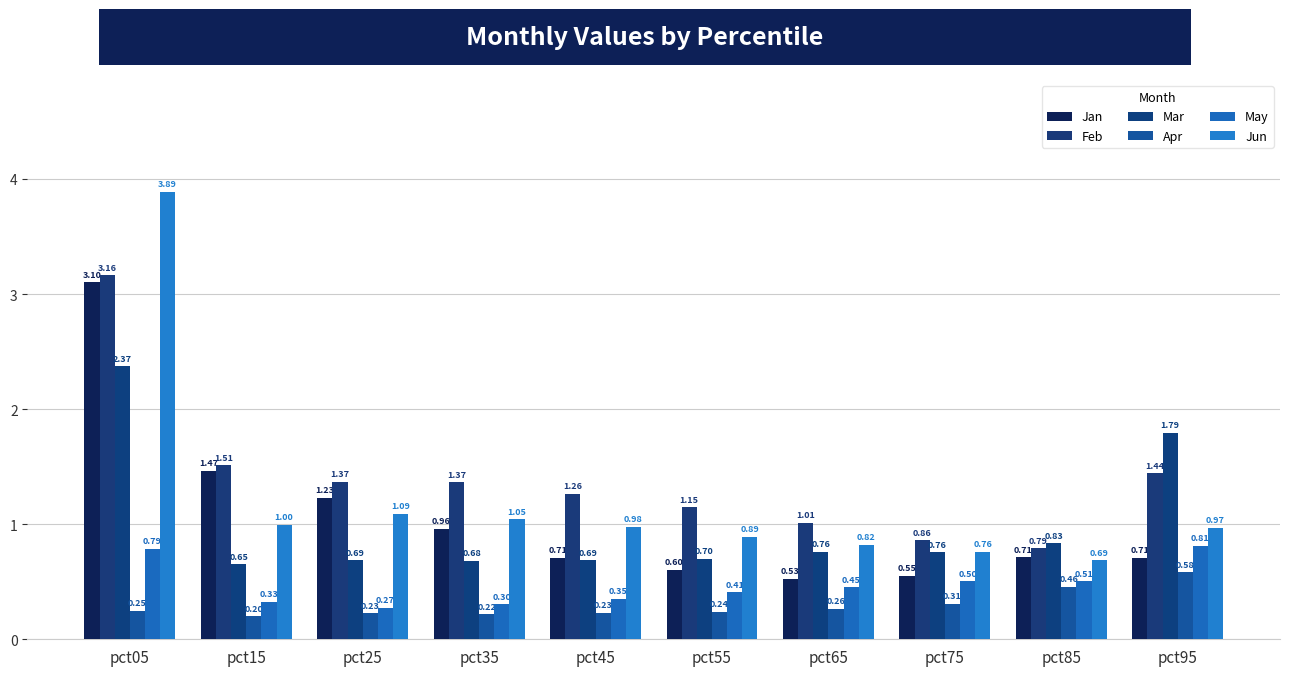

What is the difference between the maximum and minimum values in the May series?

0.5